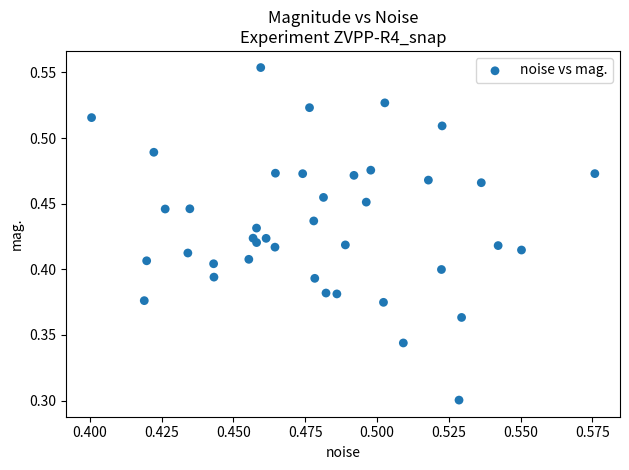

Count the number of points in this scatter plot.

40